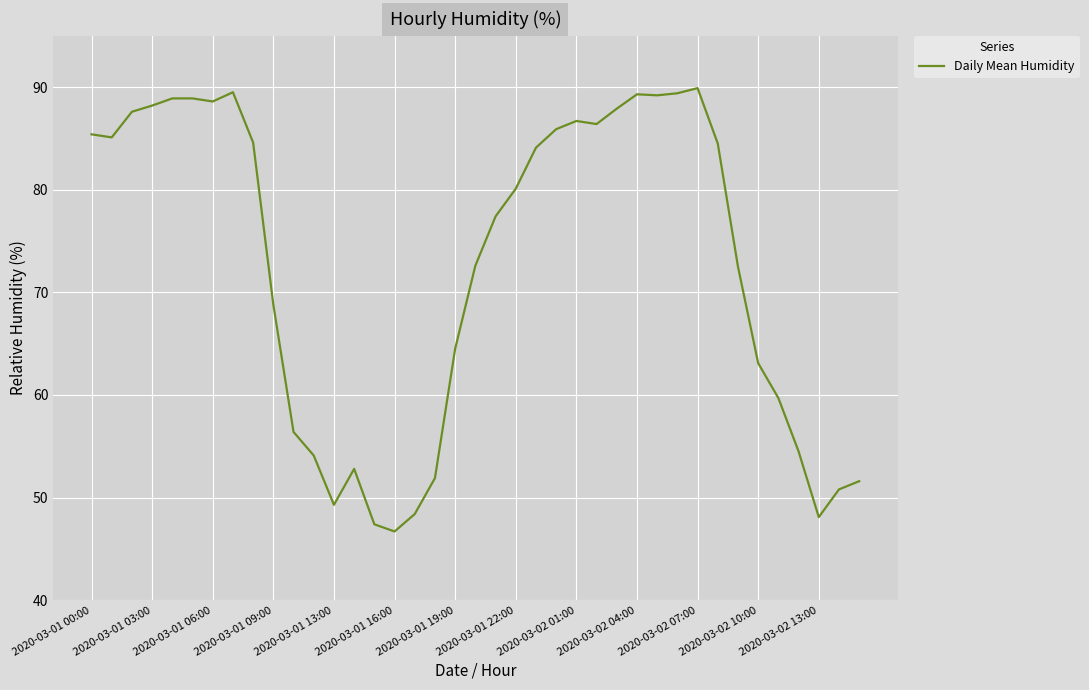

What is the difference between the maximum and minimum values?

43.2